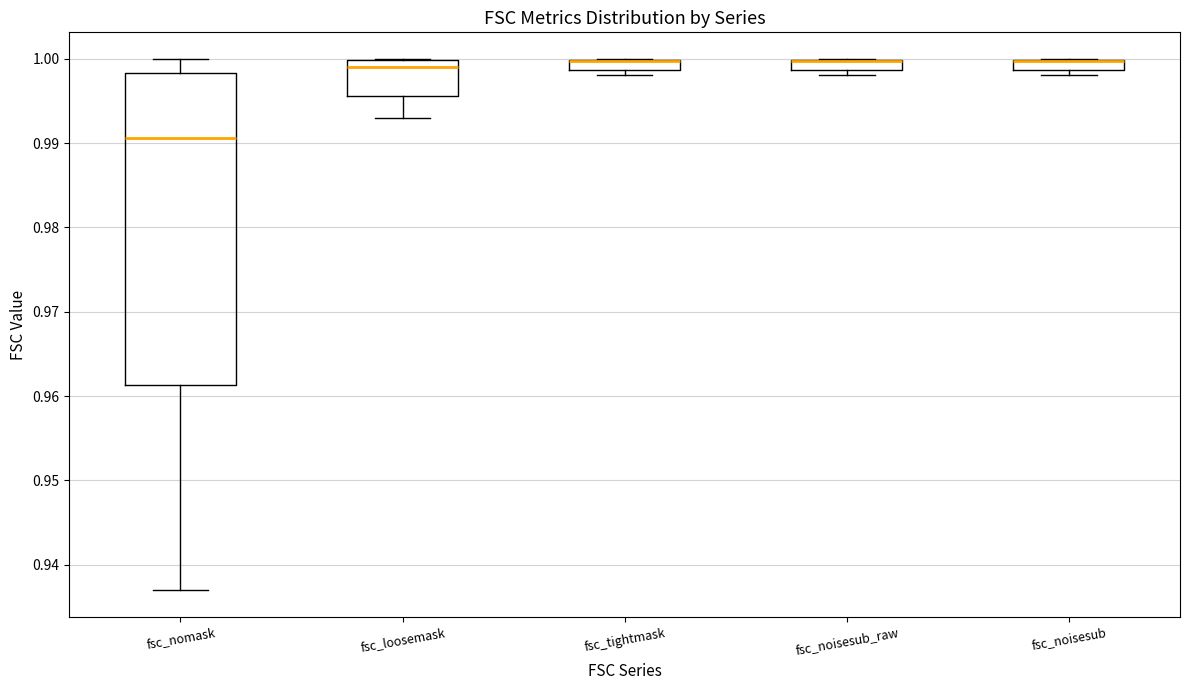

Which box is the tallest, from its lower edge to its upper edge?

fsc_nomask